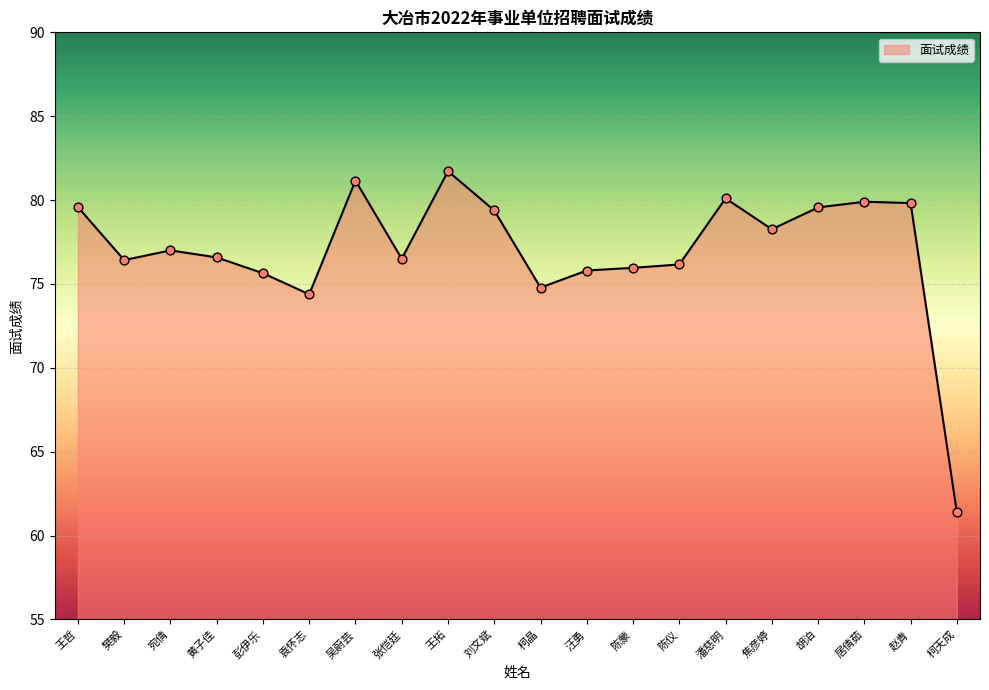

Between 汪勇 and 黄子佳, which is larger?

黄子佳